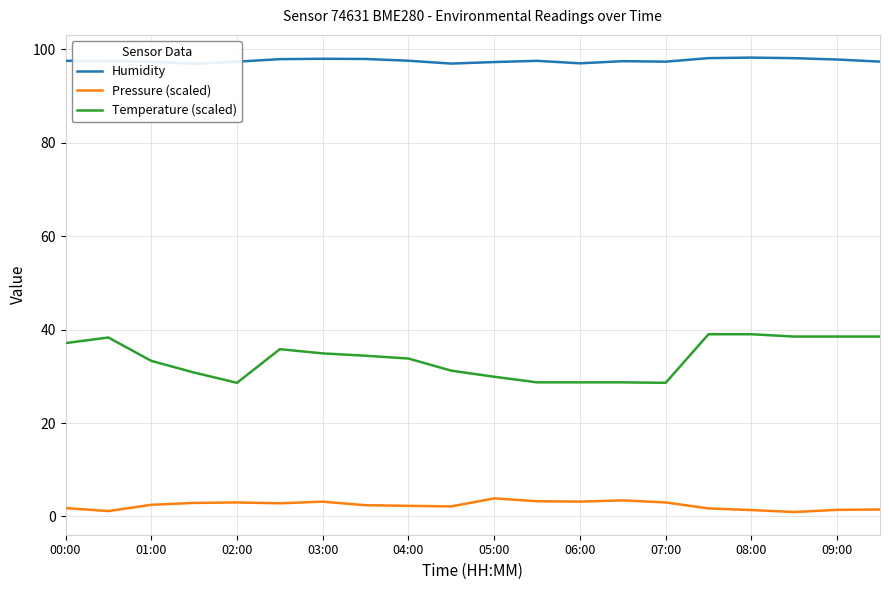

Does the chart display data point markers on the line(s)?

No